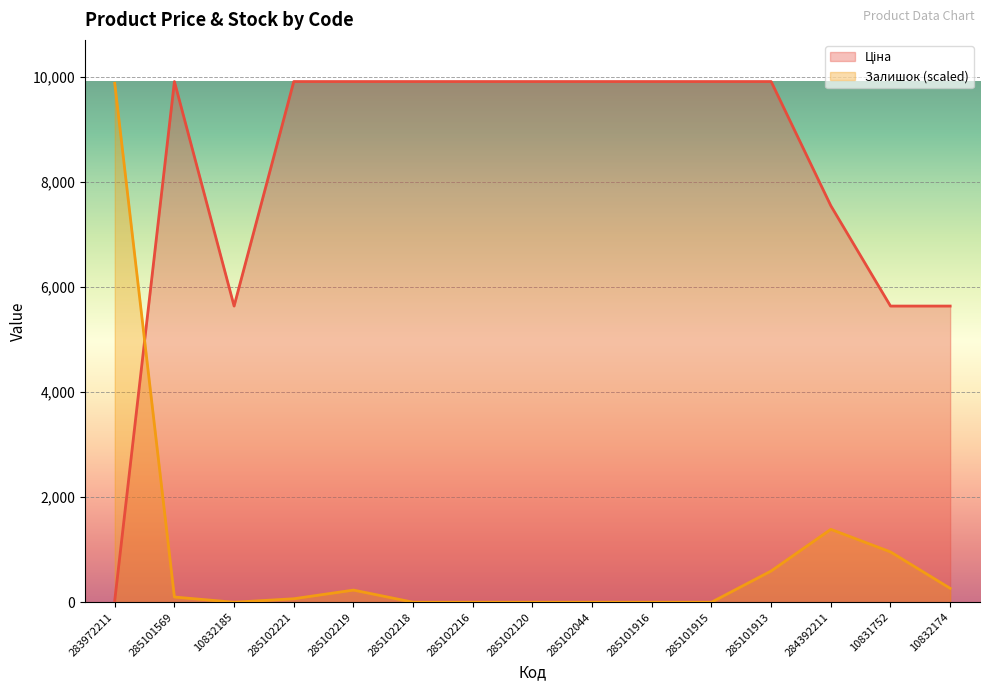

Where does the Залишок series first go above 66?

283972211